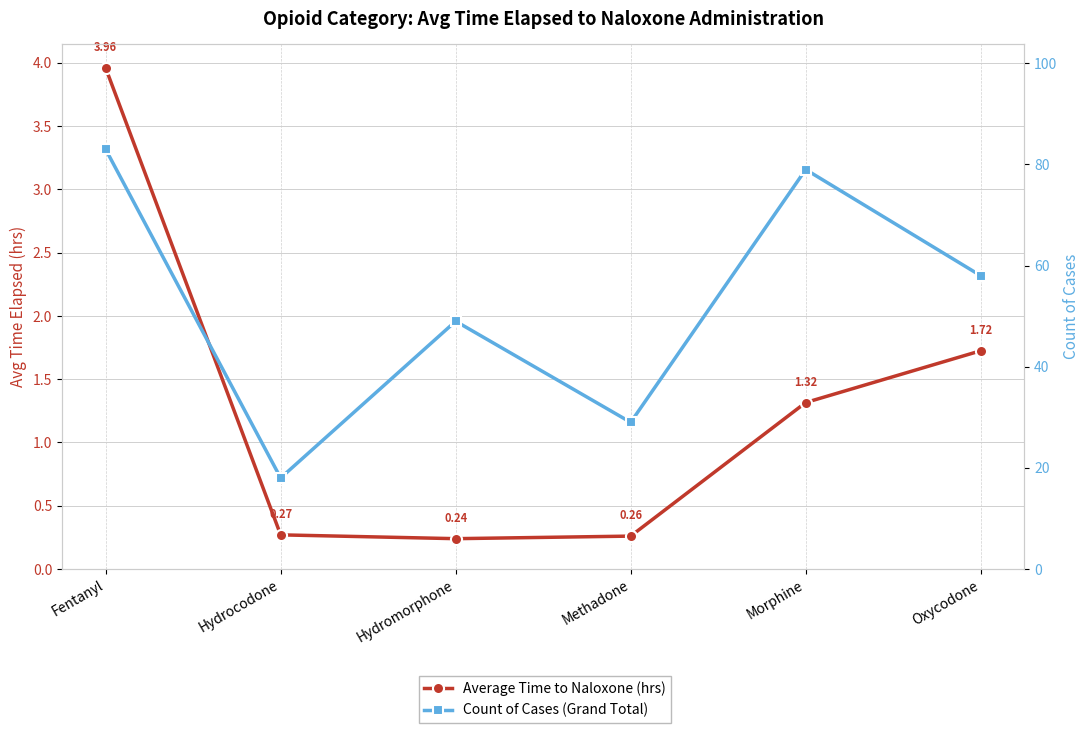

What is the label of the 4th point from the right?

Hydromorphone